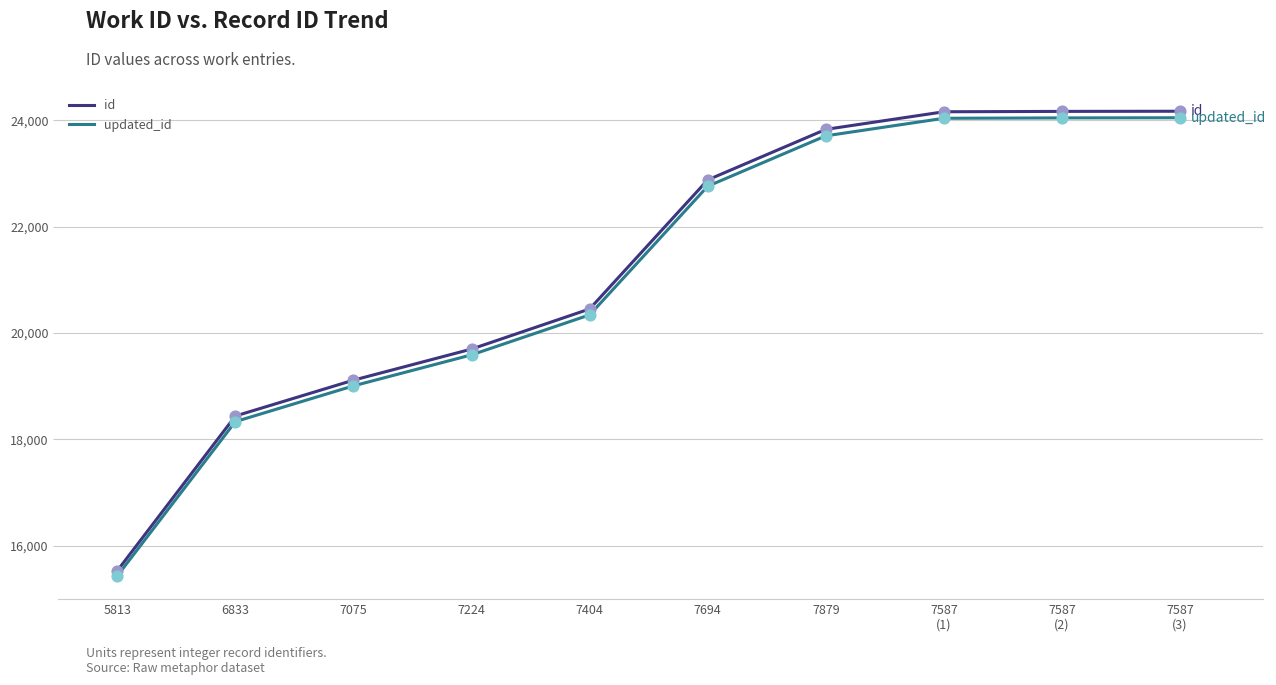

At how many categories does at least one series exceed 18998?

8